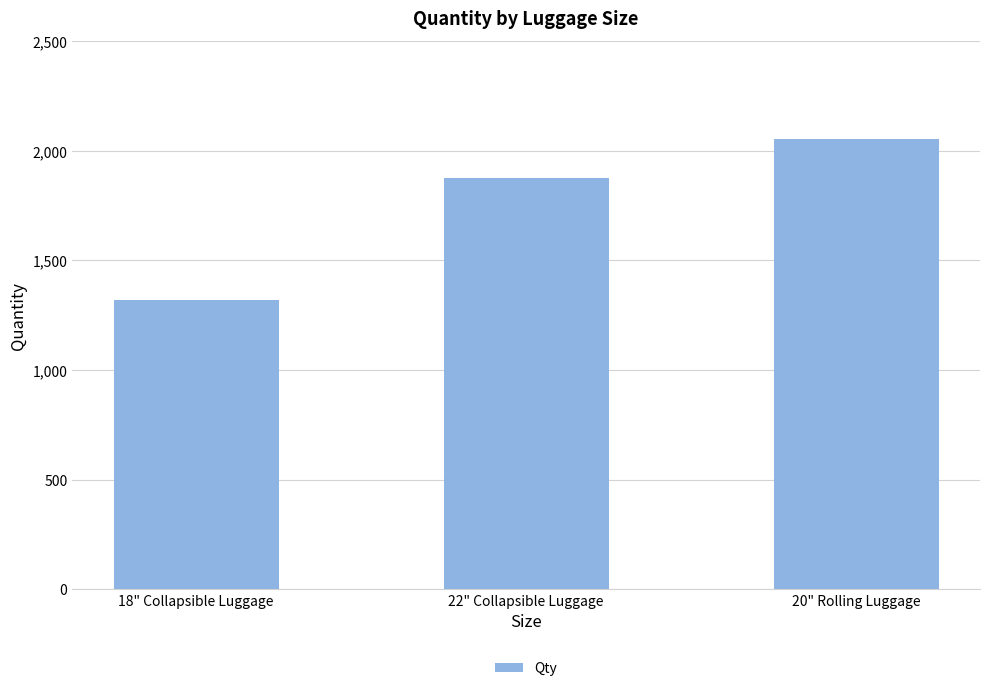

How many values are below 1874?

1